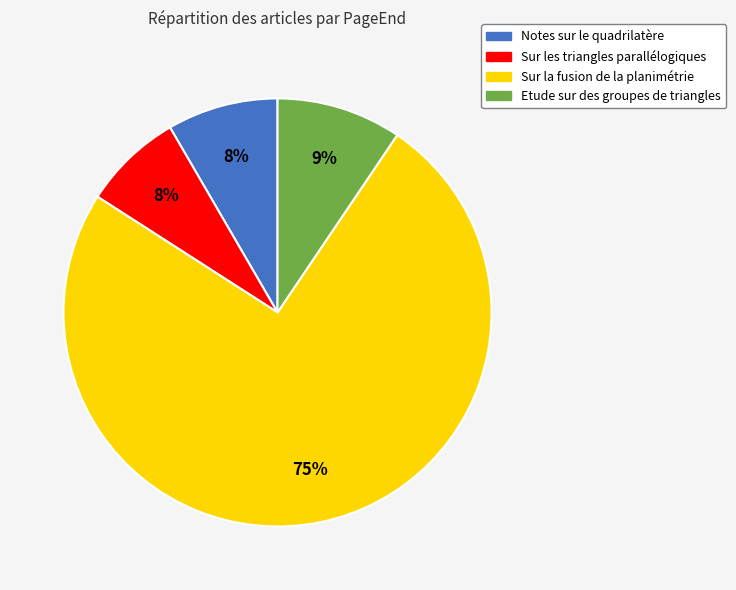

Which slice is the largest?

Sur la fusion de la planimétrie